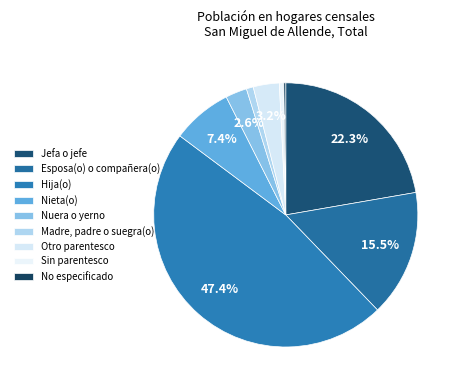

Rank the categories by value from lowest to highest.

No especificado, Sin parentesco, Madre, padre o suegra(o), Nuera o yerno, Otro parentesco, Nieta(o), Esposa(o) o compañera(o), Jefa o jefe, Hija(o)